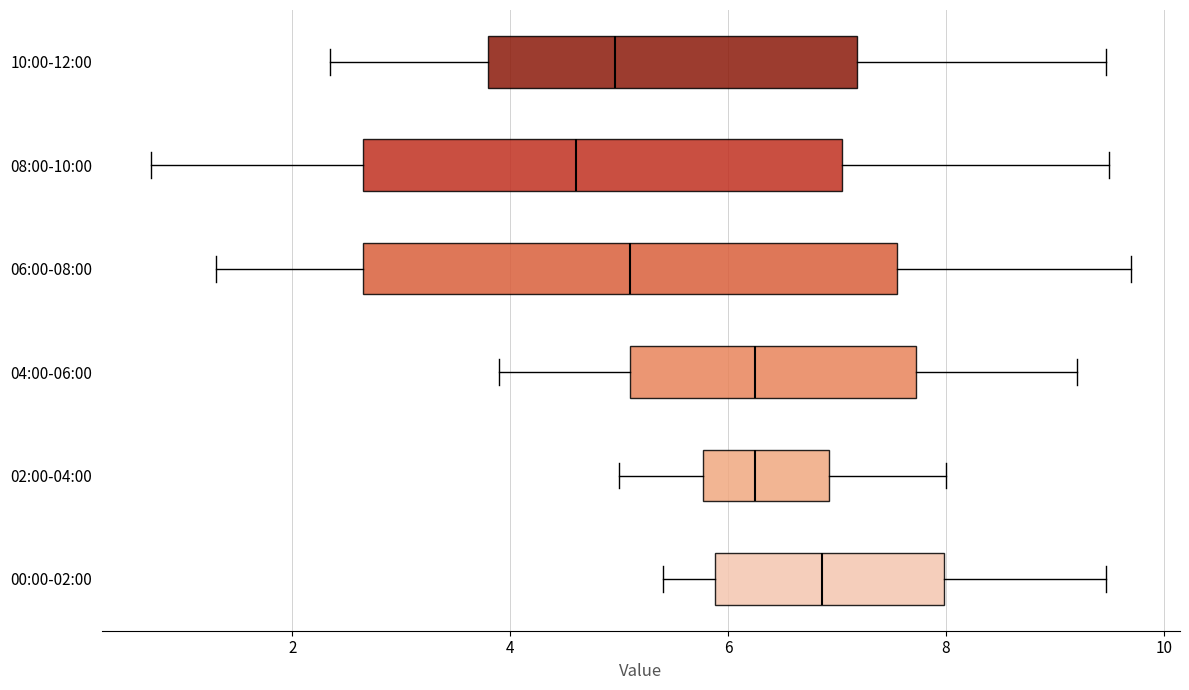

Reading bottom to top, transcribe this box plot: for each box, give where its median line is, the range the box spans, and where its two whiskers end, as read against the x-axis. The values are not printed on the chart, so give them approximately, as read against the axis.

00:00-02:00: median 6.8, box 5.8 to 8.0, whiskers 5.4 to 9.4
02:00-04:00: median 6.2, box 5.8 to 7.0, whiskers 5.0 to 8.0
04:00-06:00: median 6.2, box 5.2 to 7.8, whiskers 4.0 to 9.2
06:00-08:00: median 5.2, box 2.6 to 7.6, whiskers 1.4 to 9.8
08:00-10:00: median 4.6, box 2.6 to 7.0, whiskers 0.8 to 9.6
10:00-12:00: median 5.0, box 3.8 to 7.2, whiskers 2.4 to 9.4